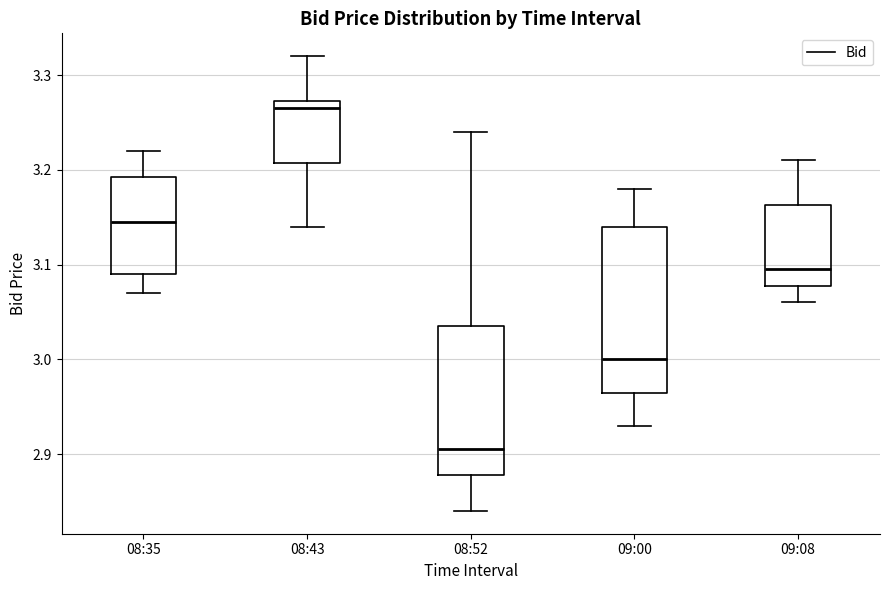

Reading left to right, transcribe this box plot: for each box, give where its median line is, the range the box spans, and where its two whiskers end, as read against the y-axis. The values are not printed on the chart, so give them approximately, as read against the axis.

08:35: median 3.15, box 3.09 to 3.19, whiskers 3.07 to 3.22
08:43: median 3.27 (just below the box's upper edge), box 3.21 to 3.27, whiskers 3.14 to 3.32
08:52: median 2.91, box 2.88 to 3.04, whiskers 2.84 to 3.24
09:00: median 3.00, box 2.97 to 3.14, whiskers 2.93 to 3.18
09:08: median 3.10, box 3.08 to 3.16, whiskers 3.06 to 3.21